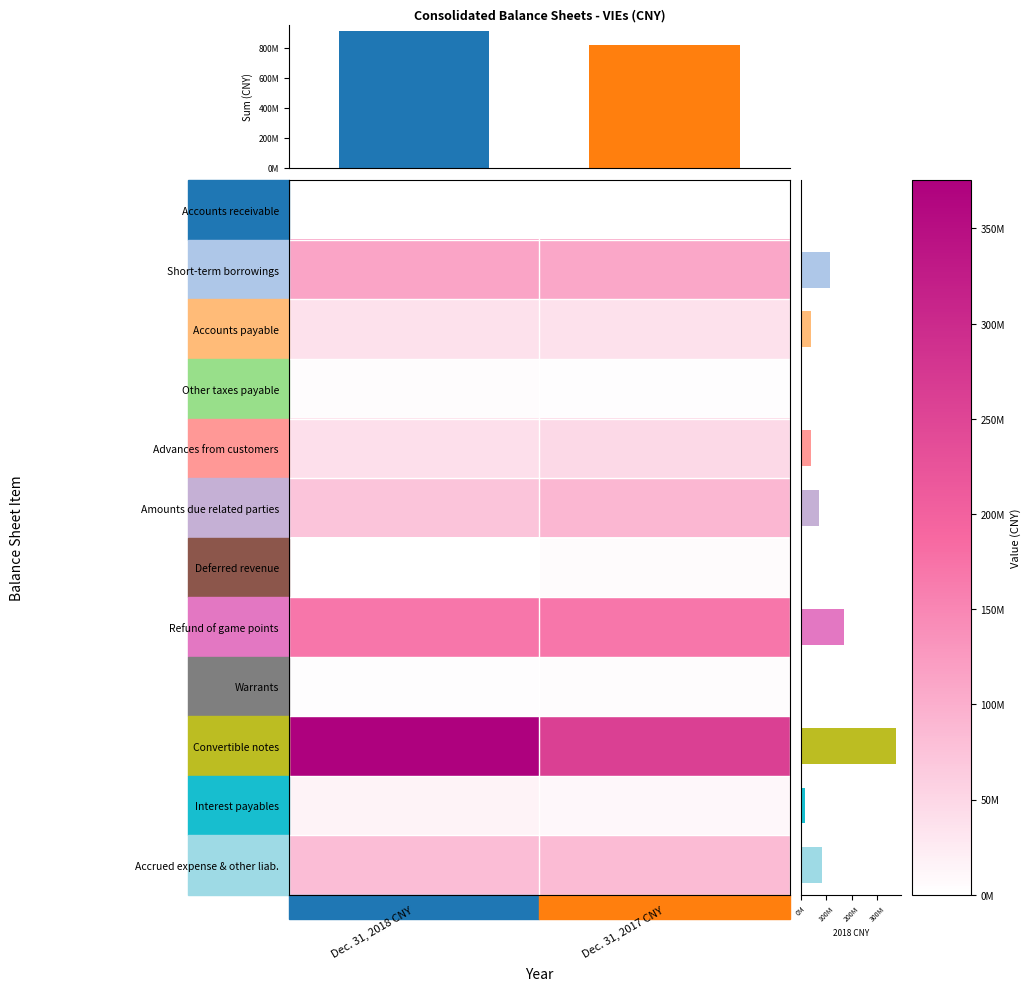

What value does the Refund of game points series have at Dec. 31, 2018 CNY?

169998682